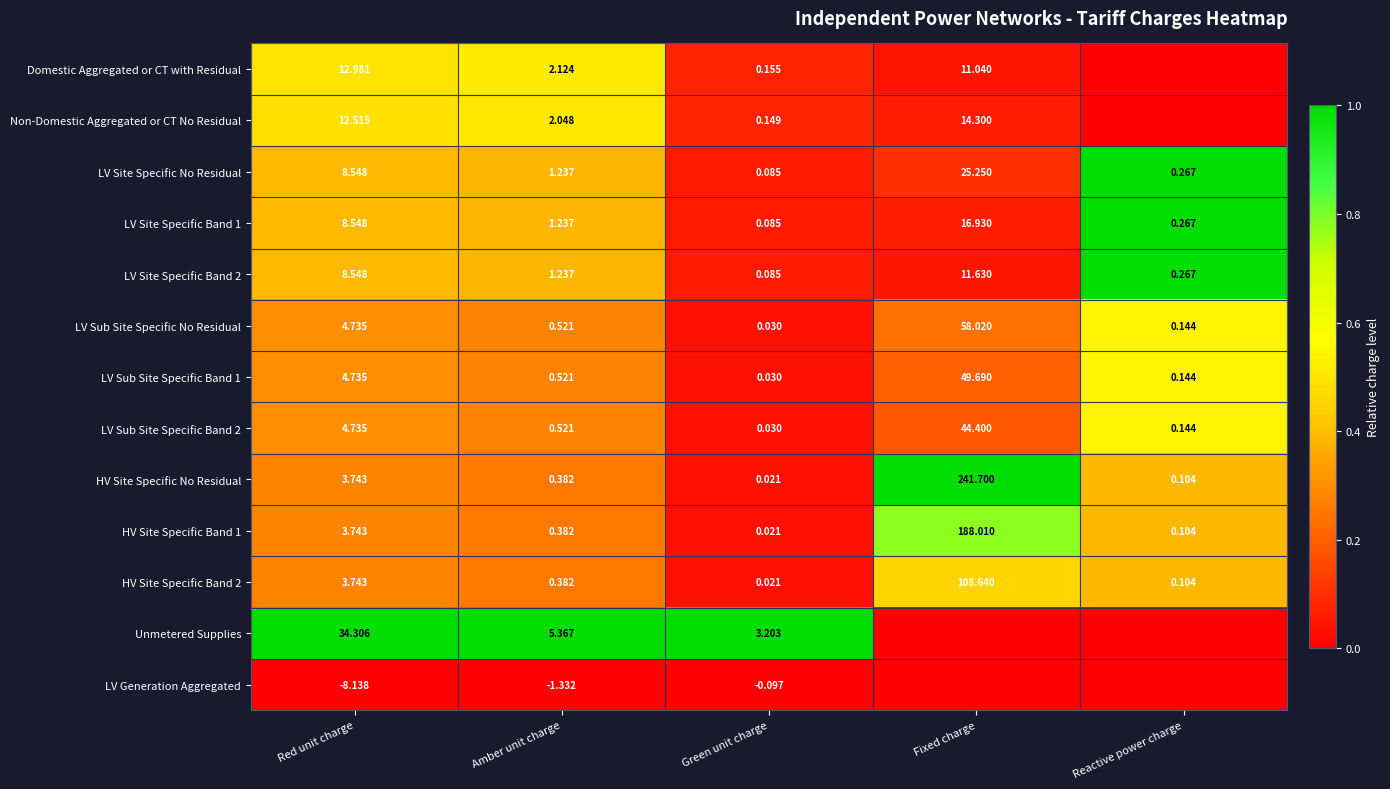

Where does the LV Site Specific Band 1 series first go above 1?

Red unit charge